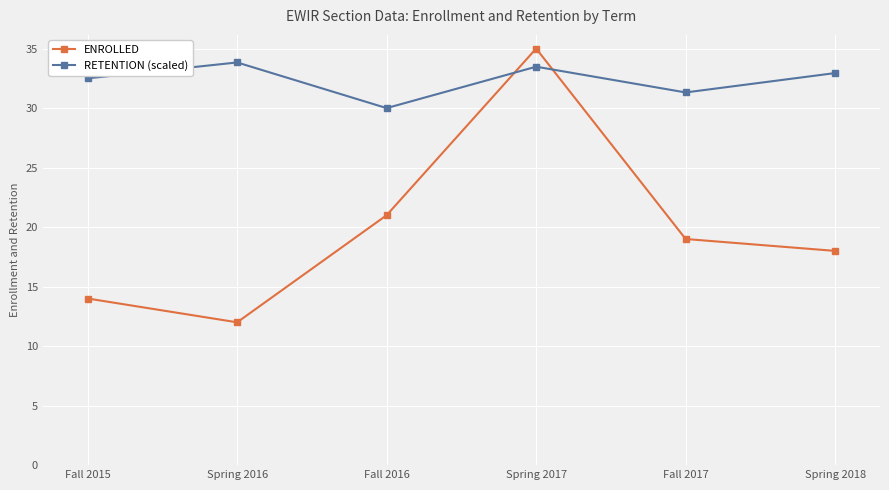

Reading left to right, extract all data points from this chart.

ENROLLED: 14.0	12.0	21.0	35.0	19.0	18.0
RETENTION (scaled): 32.5	33.8	30.0	33.5	31.3	32.9